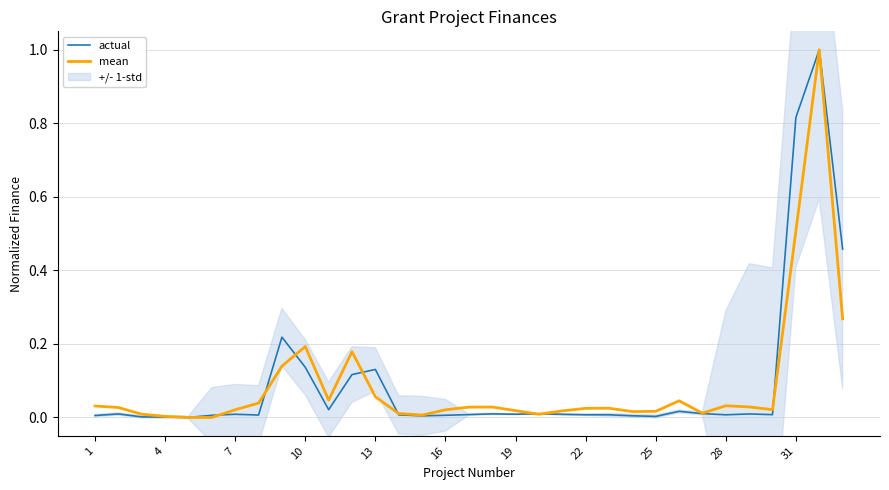

The value of mean at 10 is 0.2. True or false?

True